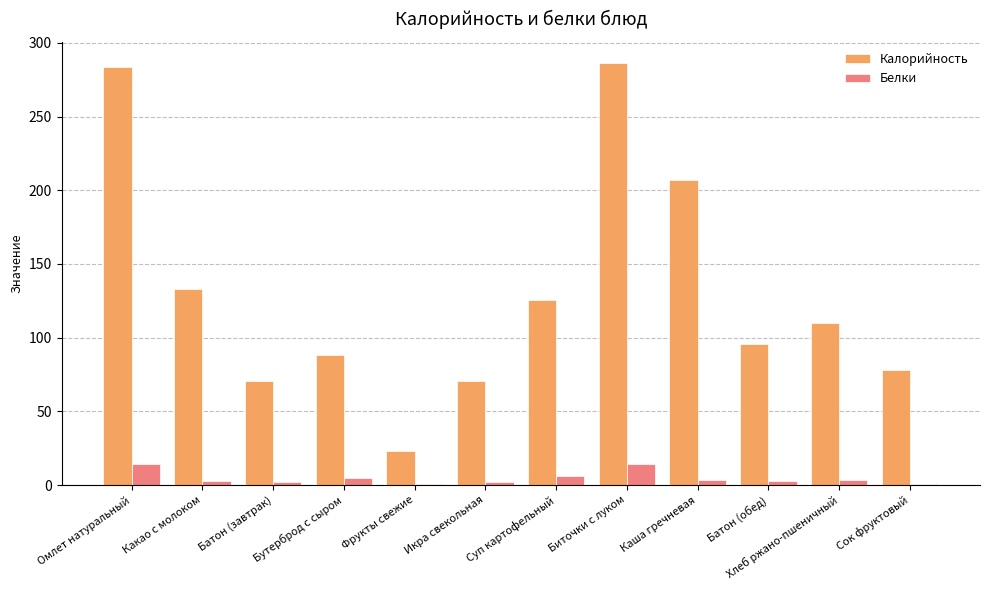

How many groups of bars are there?

12